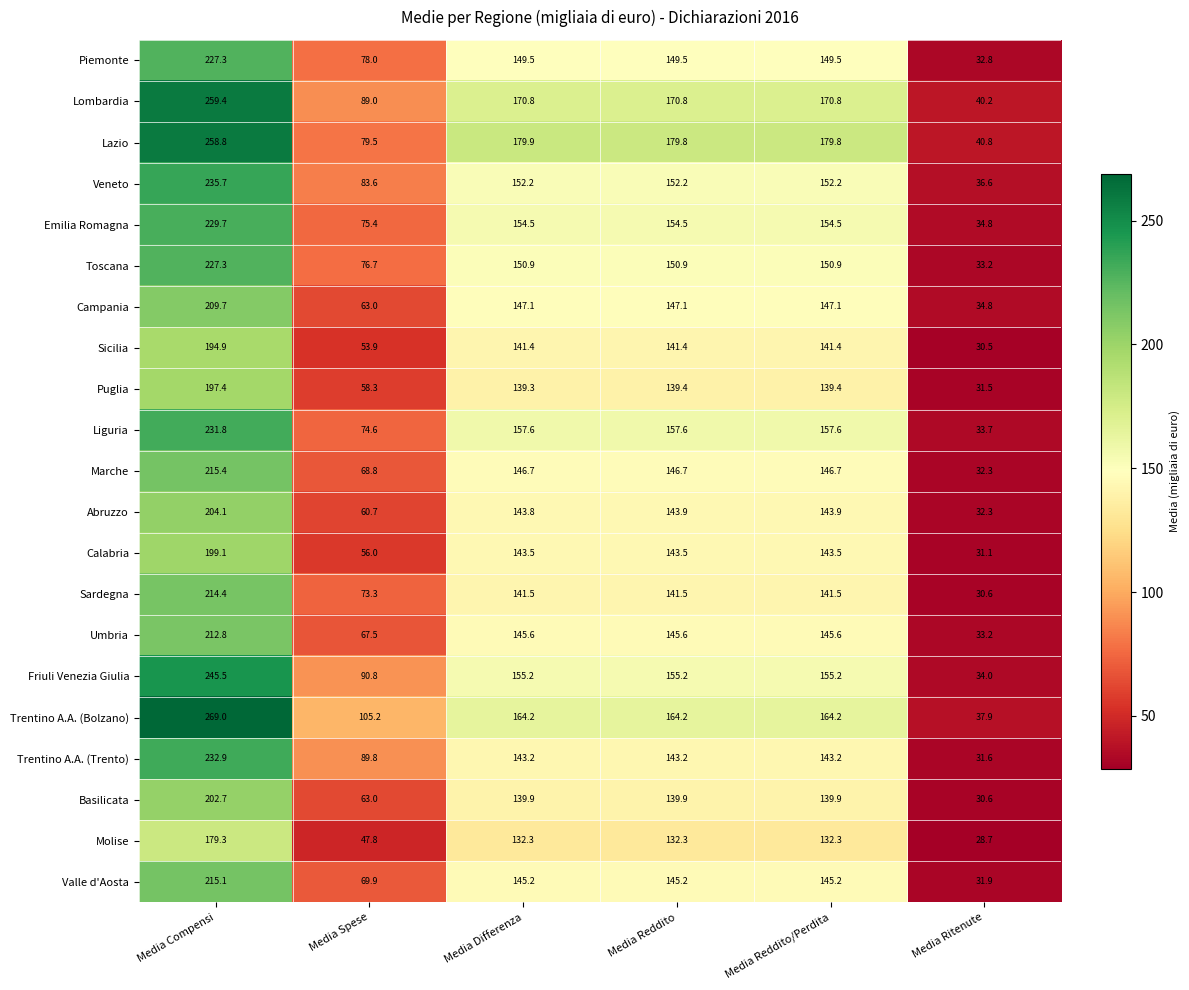

How many data points in Lombardia are above 170?

4